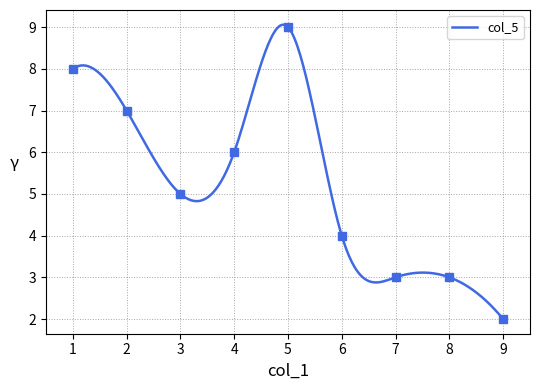

What is the maximum value for col_5?

9.1